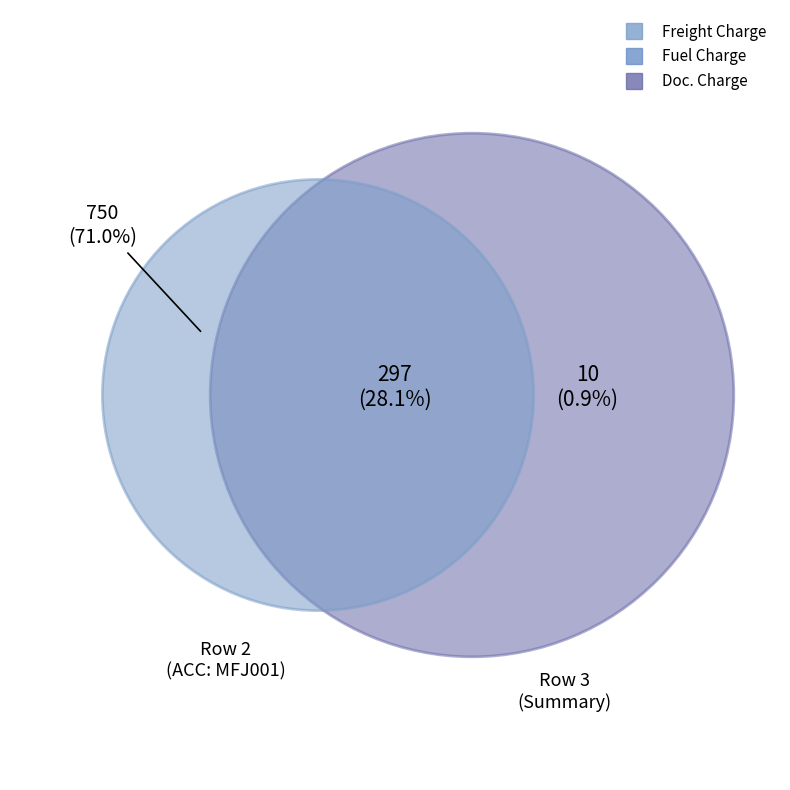

Is it true that Row 3 is 37% of the pie?

False